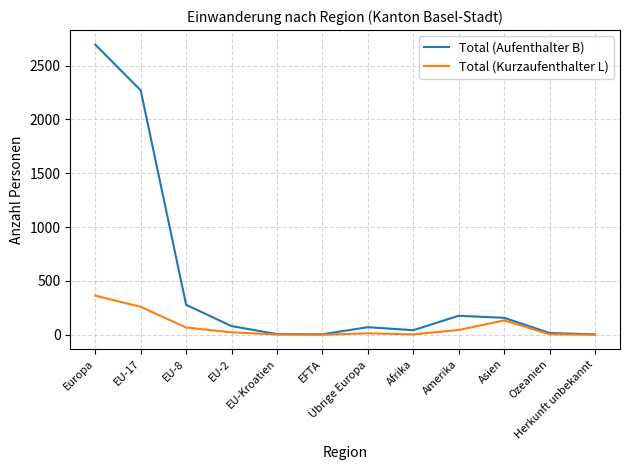

At how many categories does at least one series exceed 2559?

1